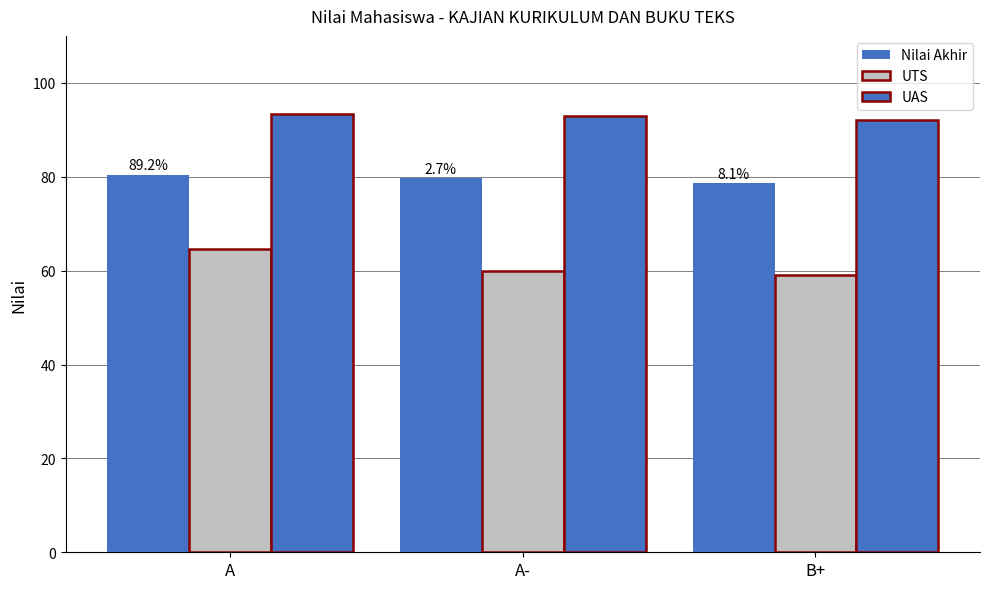

Reading left to right, transcribe all the data shown in this chart.

Nilai Akhir: 80.5	79.8	78.6
UTS: 64.5	60.0	59.0
UAS: 93.3	93.0	92.0